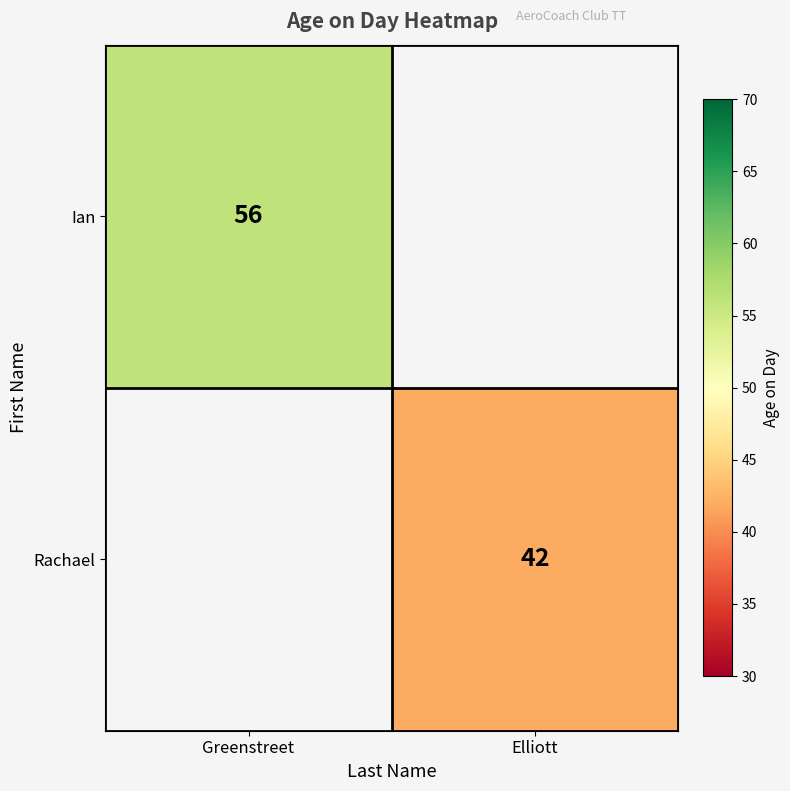

The value of Rachael at Elliott is 42. True or false?

True